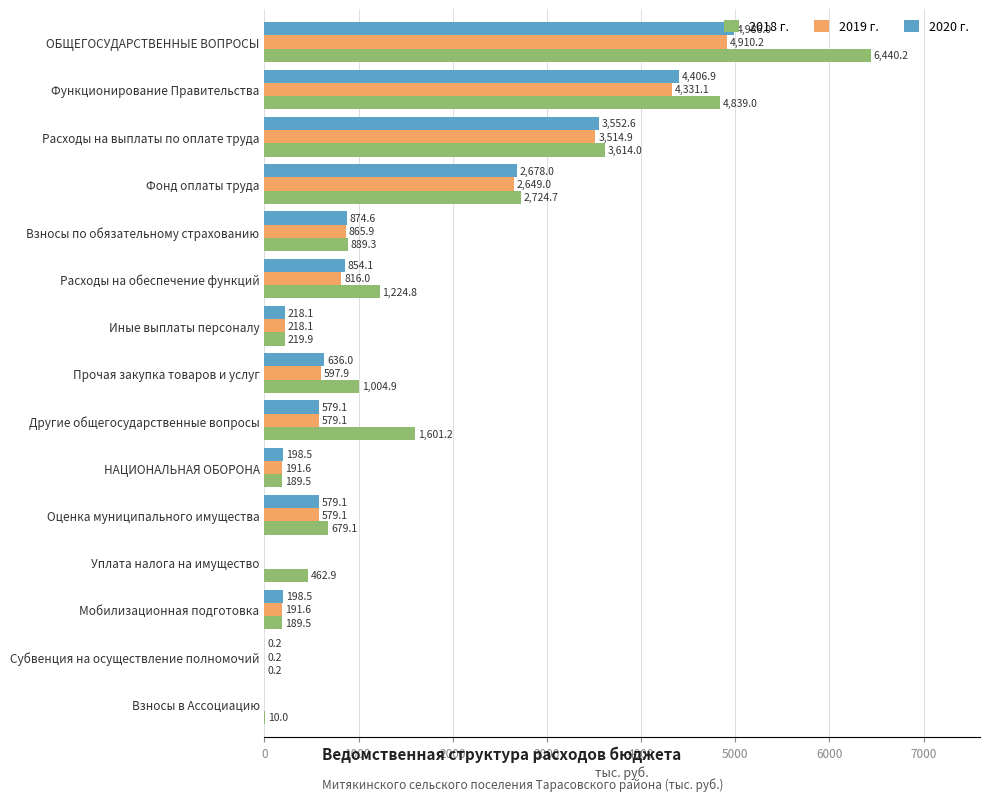

What is the total value across all series at Уплата налога на имущество?

462.9